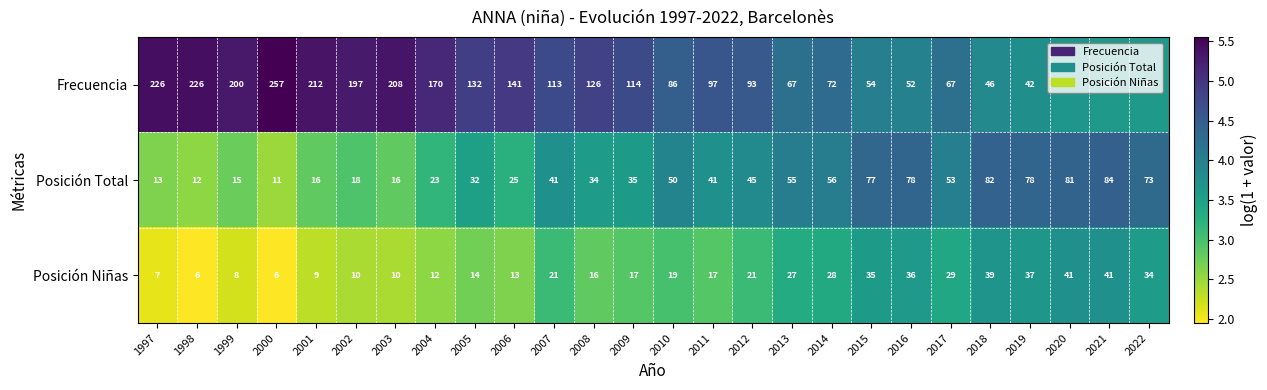

Which series has the largest total across all categories?

Frecuencia